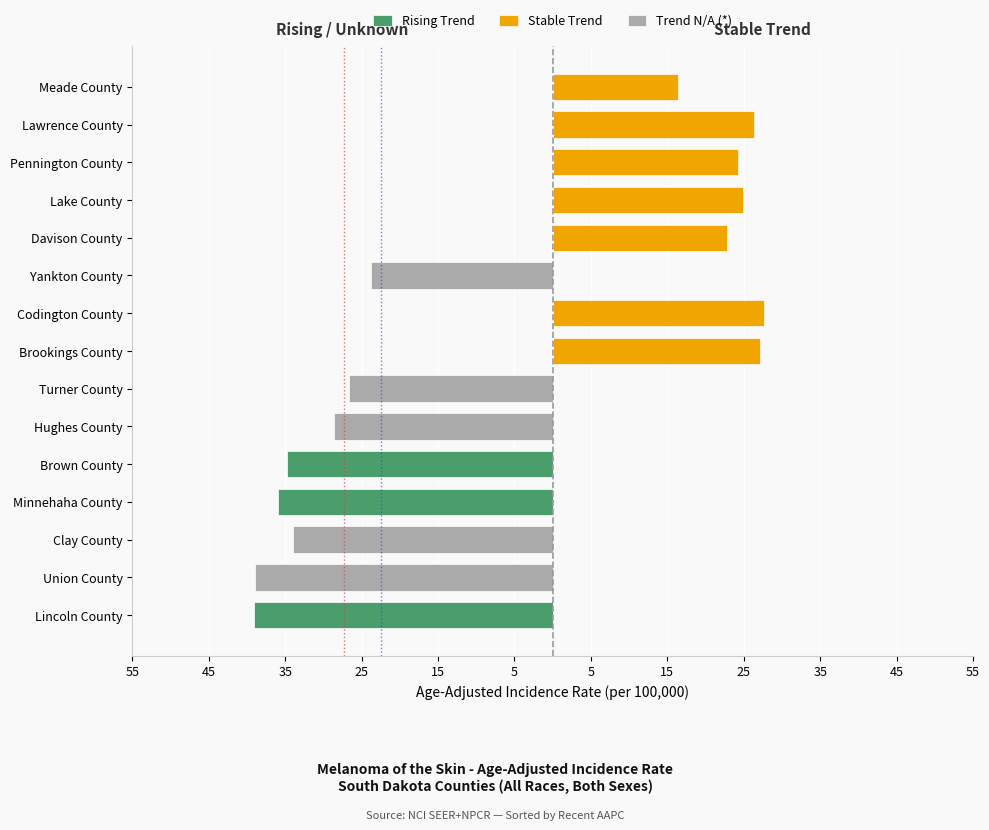

What value does the Stable Trend series have at 25?

27.6